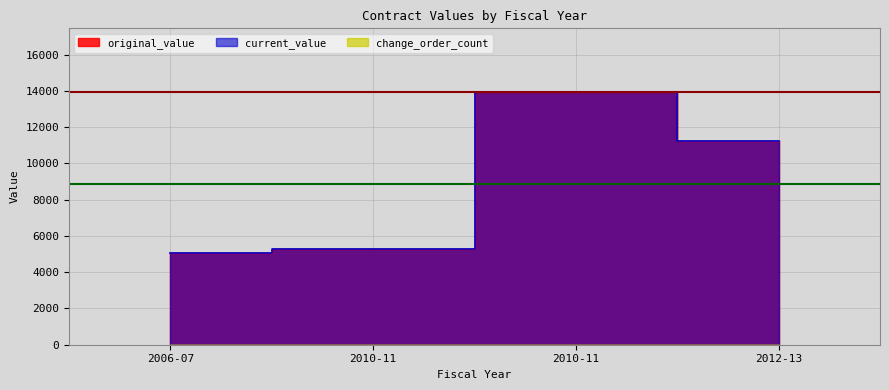

How many lines are shown in the chart?

2